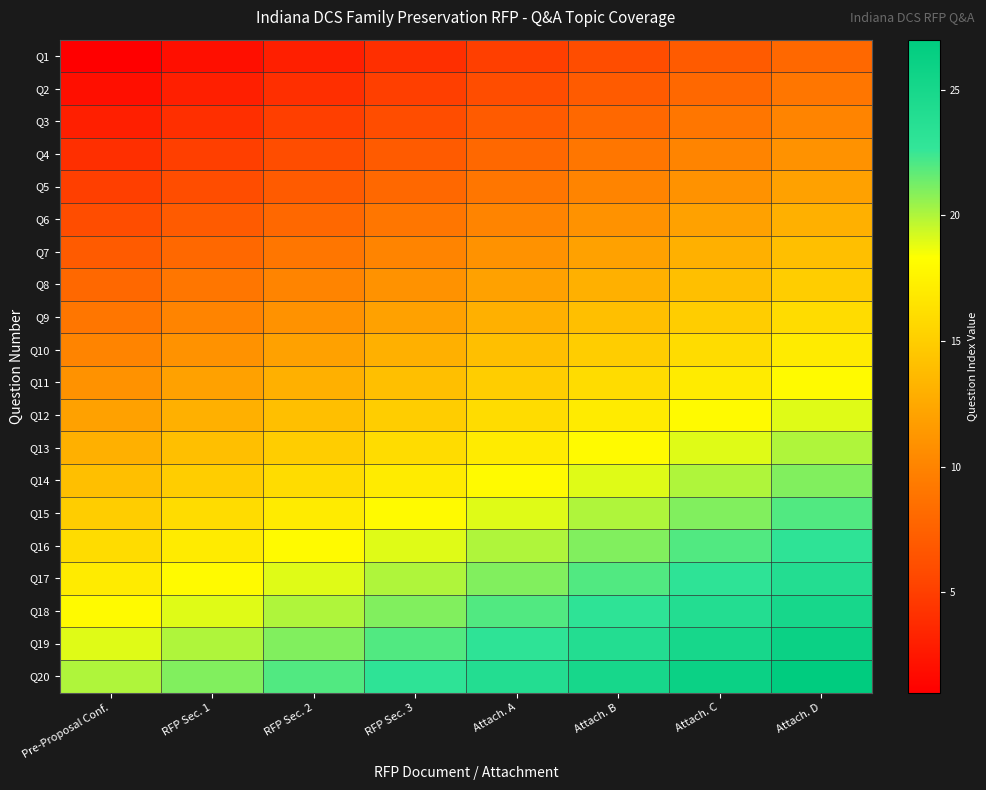

Between Attach. B and RFP Sec. 1, which is larger?

Attach. B